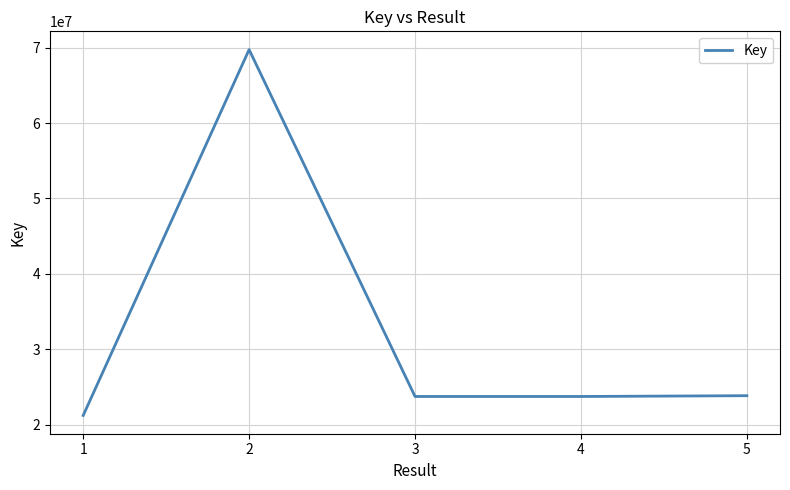

The value at 3 is 23722303. True or false?

True